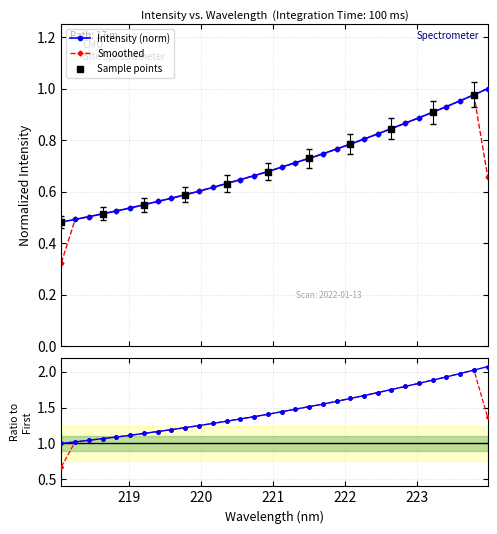

Which has a higher value, 219.7801 or 222.0721?

222.0721